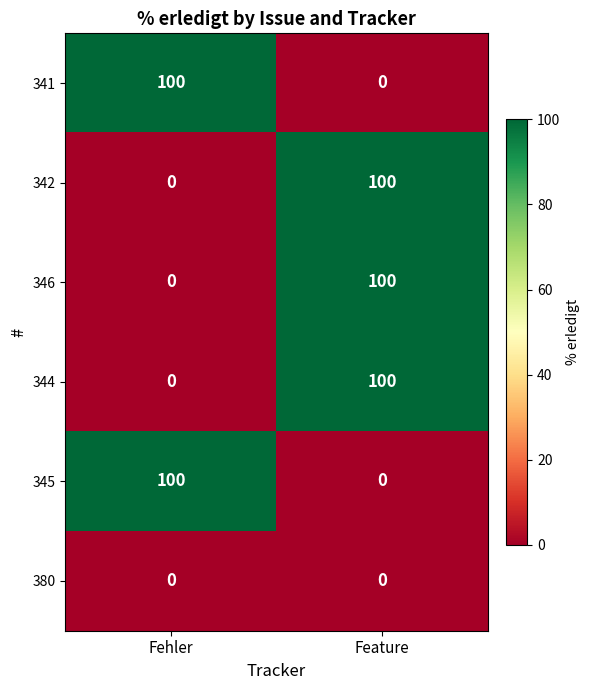

Which category has the lowest value in the 345 series?

Feature